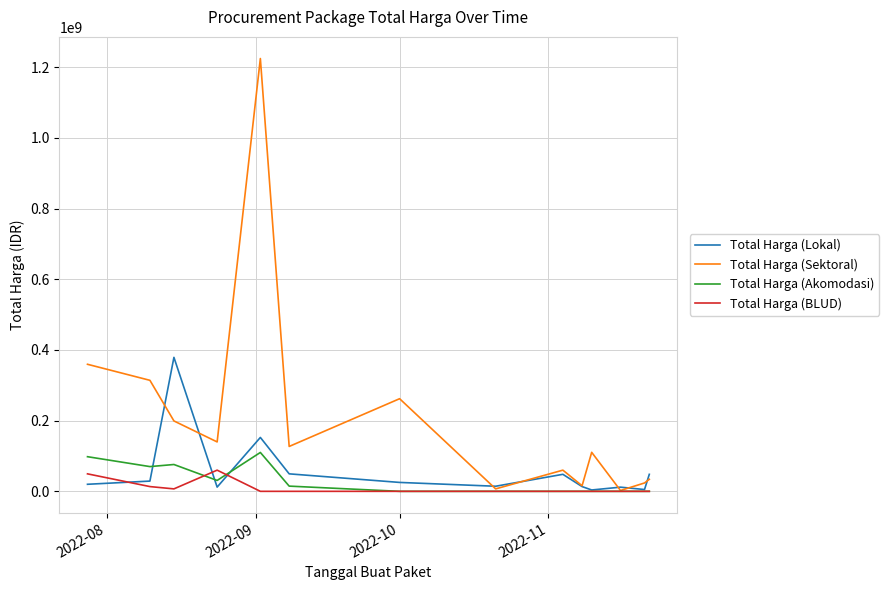

Rank the series by their maximum value, from highest to lowest.

Total Harga (Sektoral), Total Harga (Lokal), Total Harga (Akomodasi), Total Harga (BLUD)